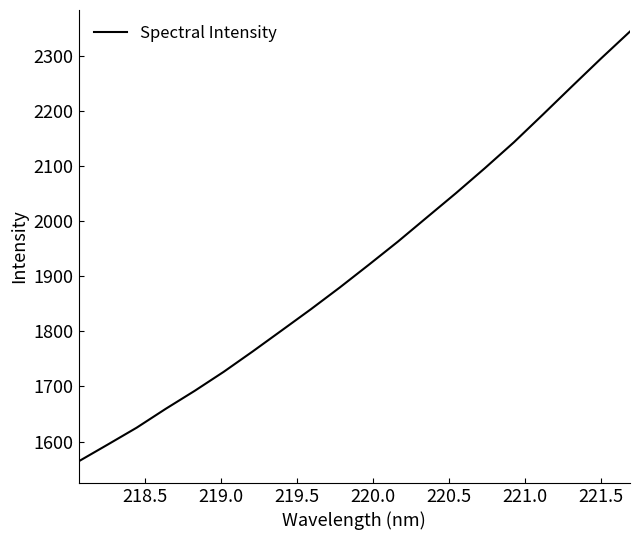

What is the difference between the maximum and minimum values?

779.9